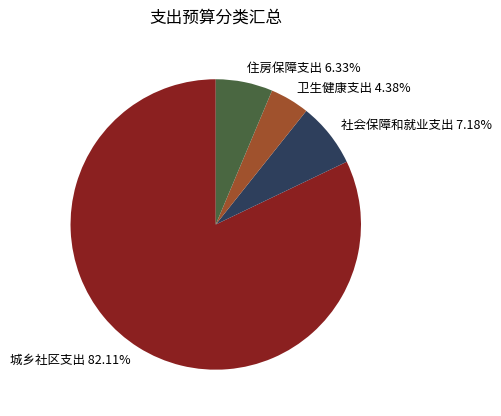

Is there a majority slice in this chart?

Yes